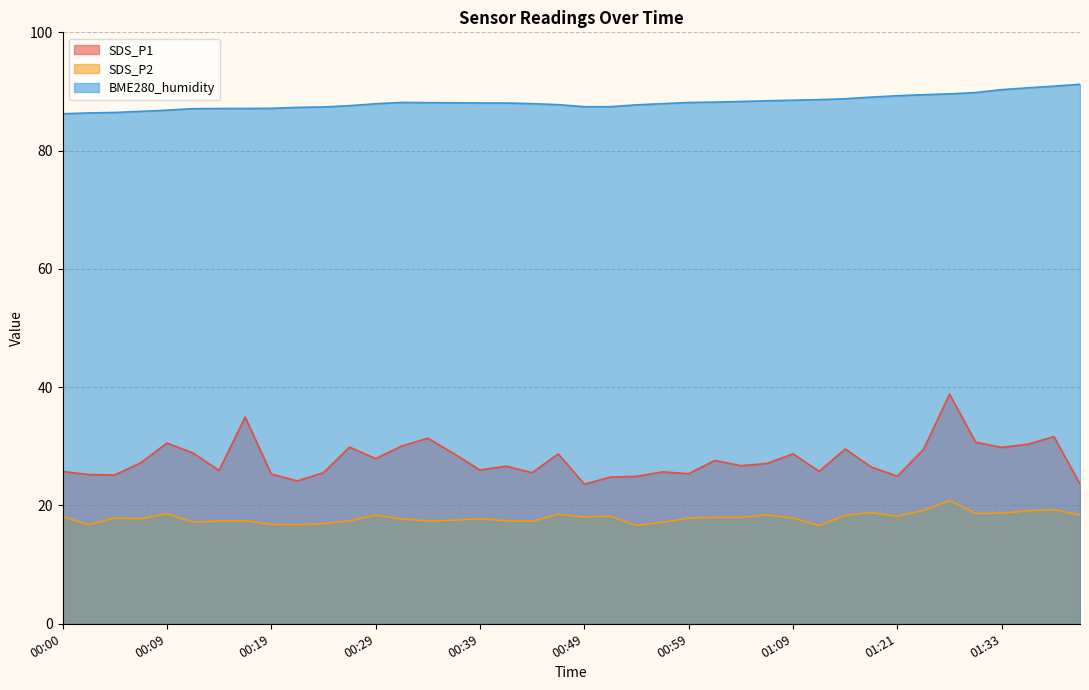

True or false: SDS_P2 has a value of 18.5 at 00:47.

True